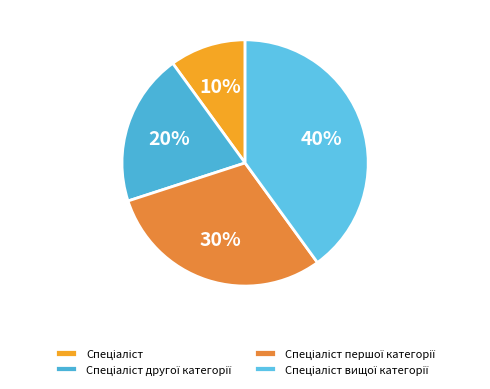

Does any single category account for the majority?

No